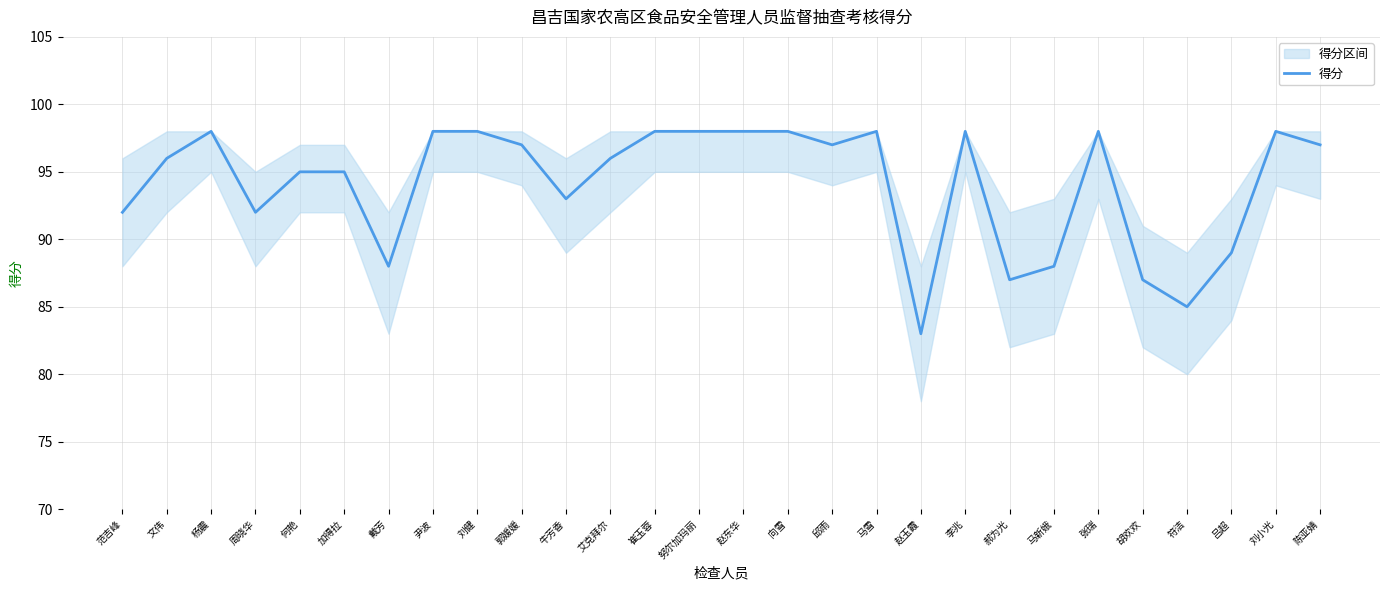

Rank the categories by value from highest to lowest.

杨震, 尹波, 刘健, 崔玉蓉, 努尔加玛丽, 赵东华, 向雪, 马雪, 李兆, 张瑞, 刘小光, 郭媛媛, 邱雨, 陈亚婧, 文伟, 艾克拜尔, 何艳, 加得拉, 牛芳香, 范吉峰, 周晓华, 吕超, 戴芳, 马新娥, 郝为光, 胡欢欢, 符洁, 赵玉霞